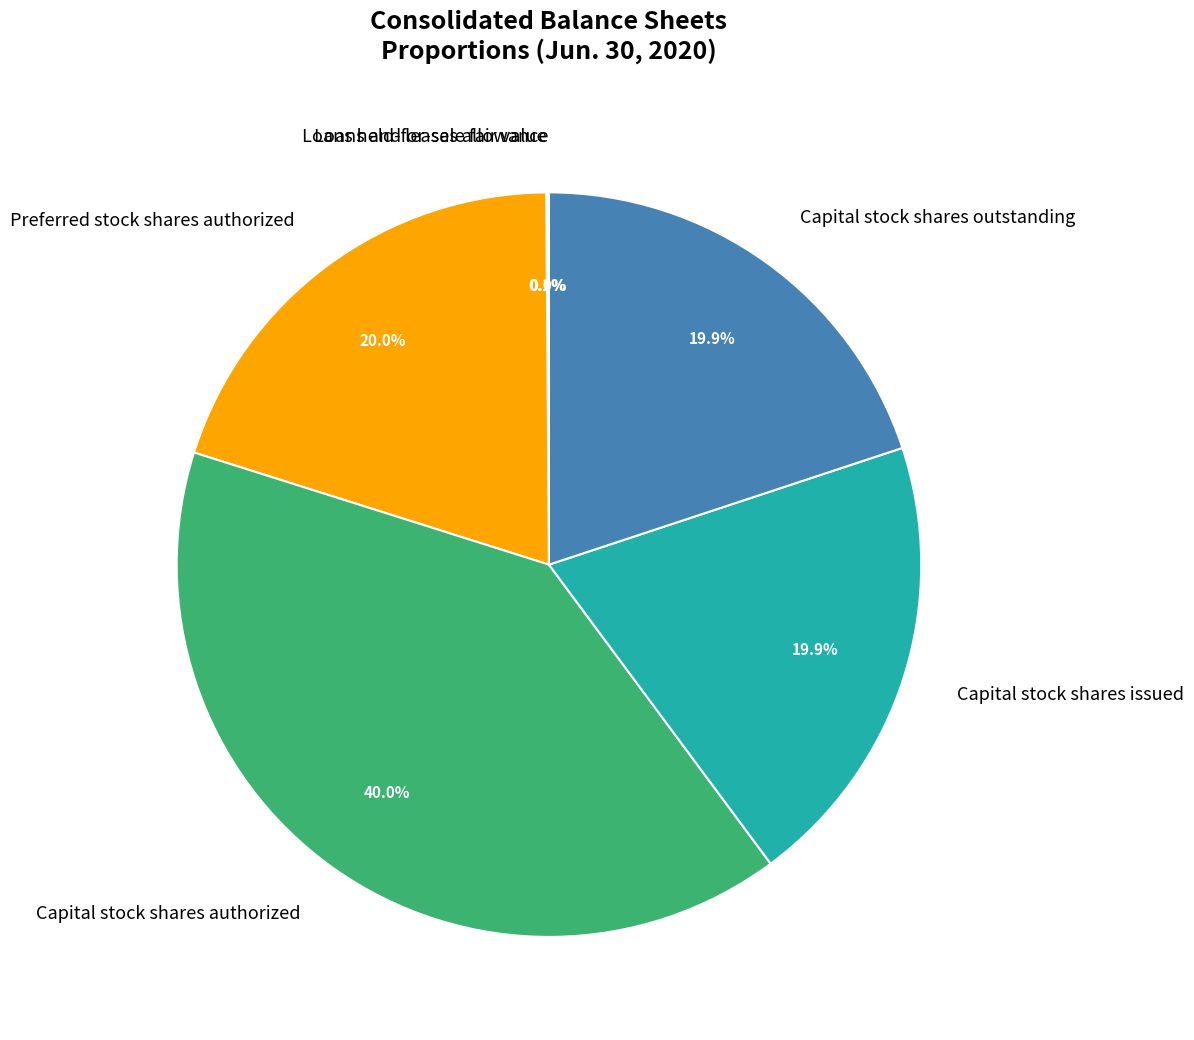

Between Capital stock shares issued and Capital stock shares authorized, which is larger?

Capital stock shares authorized